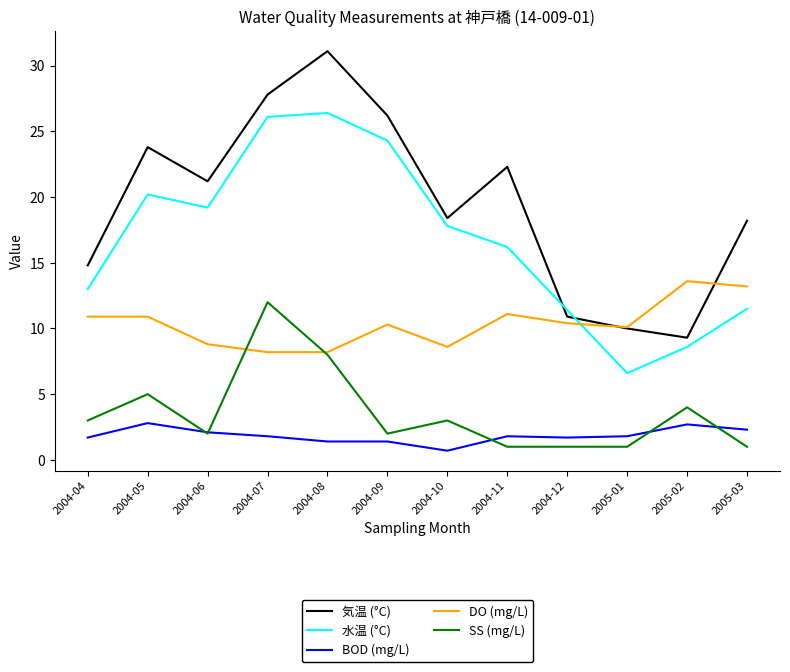

Which category has the highest value in the DO (mg/L) series?

2005-02